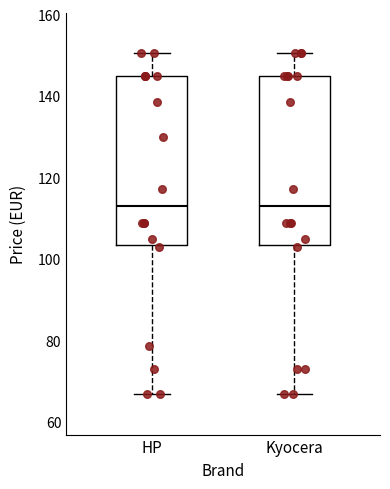

Reading left to right, transcribe this box plot: for each box, give where its median line is, the range the box spans, and where its two whiskers end, as read against the y-axis. The values are not printed on the chart, so give them approximately, as read against the axis.

HP: median 112, box 104 to 144, whiskers 66 to 150
Kyocera: median 112, box 104 to 144, whiskers 66 to 150